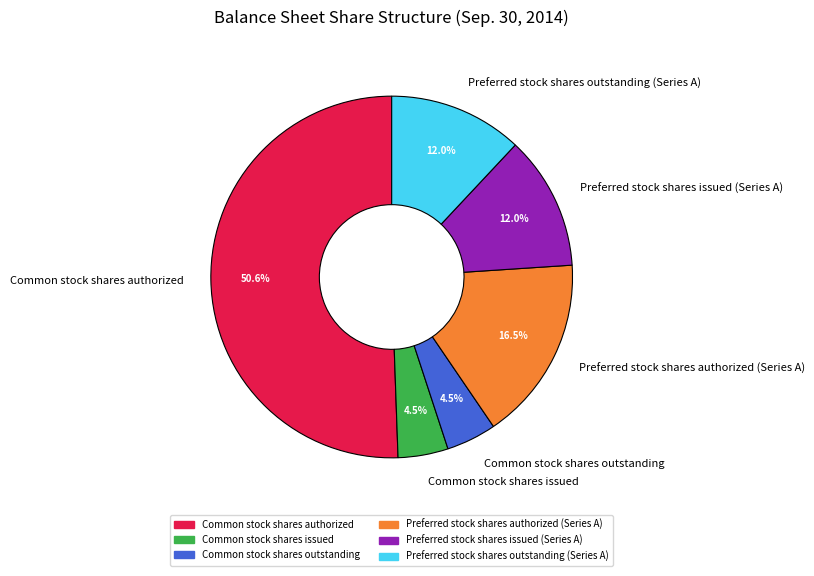

Is there any slice that represents more than half of the pie?

Yes